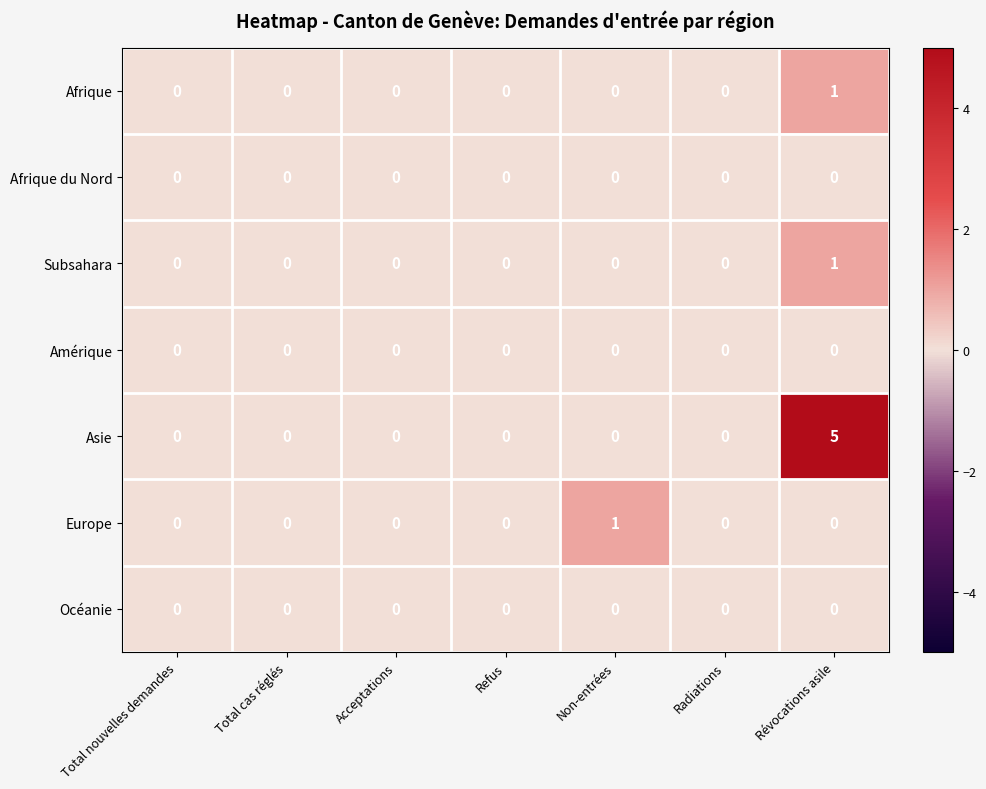

Count the Asie values in the range 0 to 1.

6